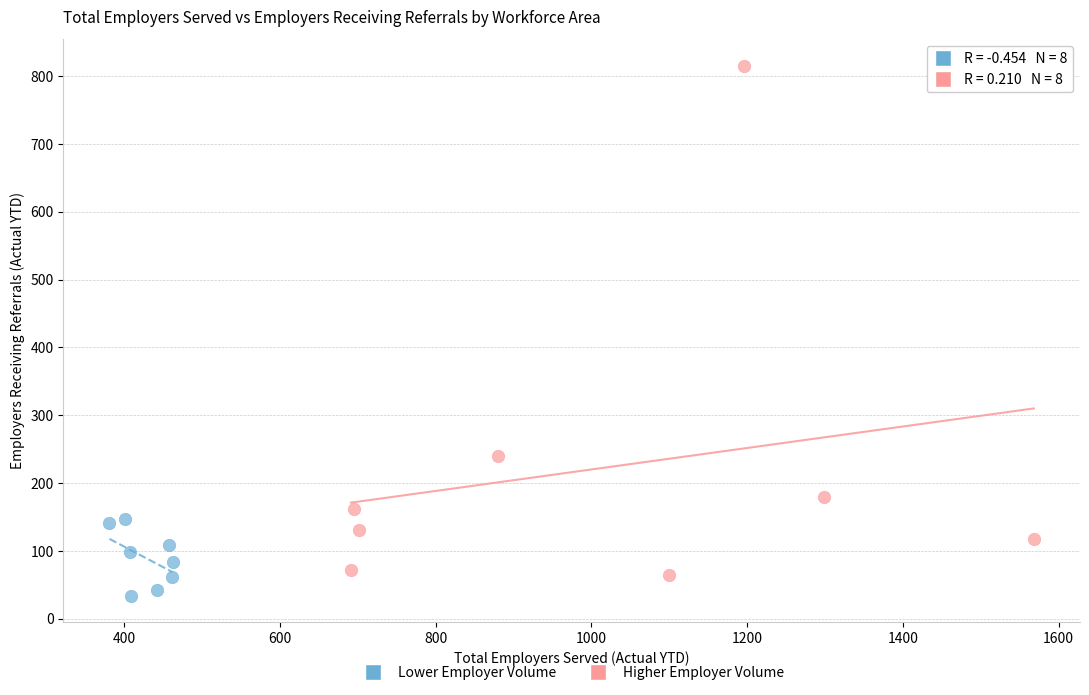

Which series has the widest spread of Y values?

Higher Employer Volume